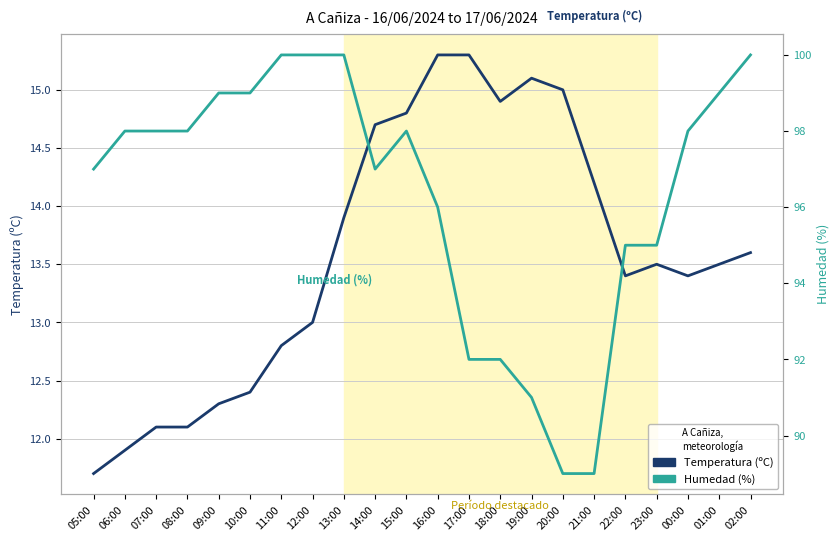

Reading left to right, transcribe all the data shown in this chart.

Temperatura (ºC): 11.7	11.9	12.1	12.1	12.3	12.4	12.8	13.0	13.9	14.7	14.8	15.3	15.3	14.9	15.1	15.0	14.2	13.4	13.5	13.4	13.5	13.6
Humedad (%): 97.0	98.0	98.0	98.0	99.0	99.0	100.0	100.0	100.0	97.0	98.0	96.0	92.0	92.0	91.0	89.0	89.0	95.0	95.0	98.0	99.0	100.0